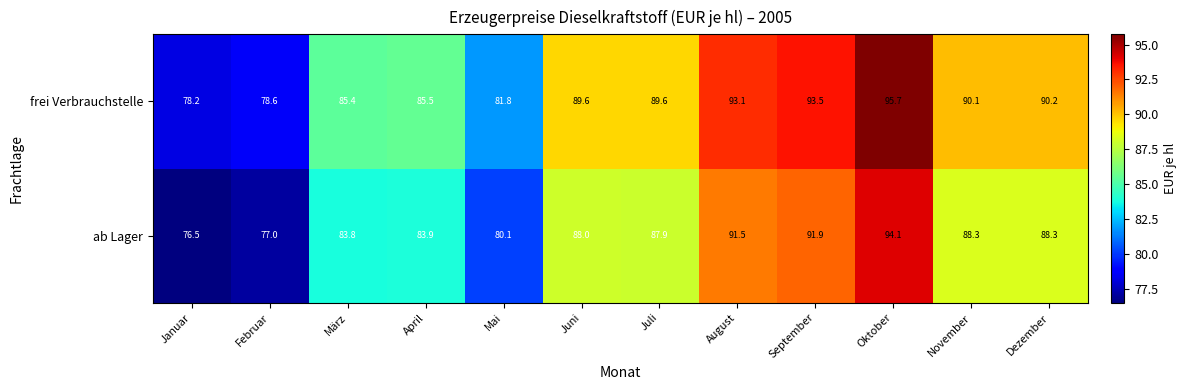

Reading left to right, list all the values displayed in this chart.

frei Verbrauchstelle: Januar=78.2	Februar=78.6	März=85.4	April=85.5	Mai=81.8	Juni=89.6	Juli=89.6	August=93.1	September=93.5	Oktober=95.7	November=90.1	Dezember=90.2
ab Lager: Januar=76.5	Februar=77.0	März=83.8	April=83.9	Mai=80.1	Juni=88.0	Juli=87.9	August=91.5	September=91.9	Oktober=94.1	November=88.3	Dezember=88.3